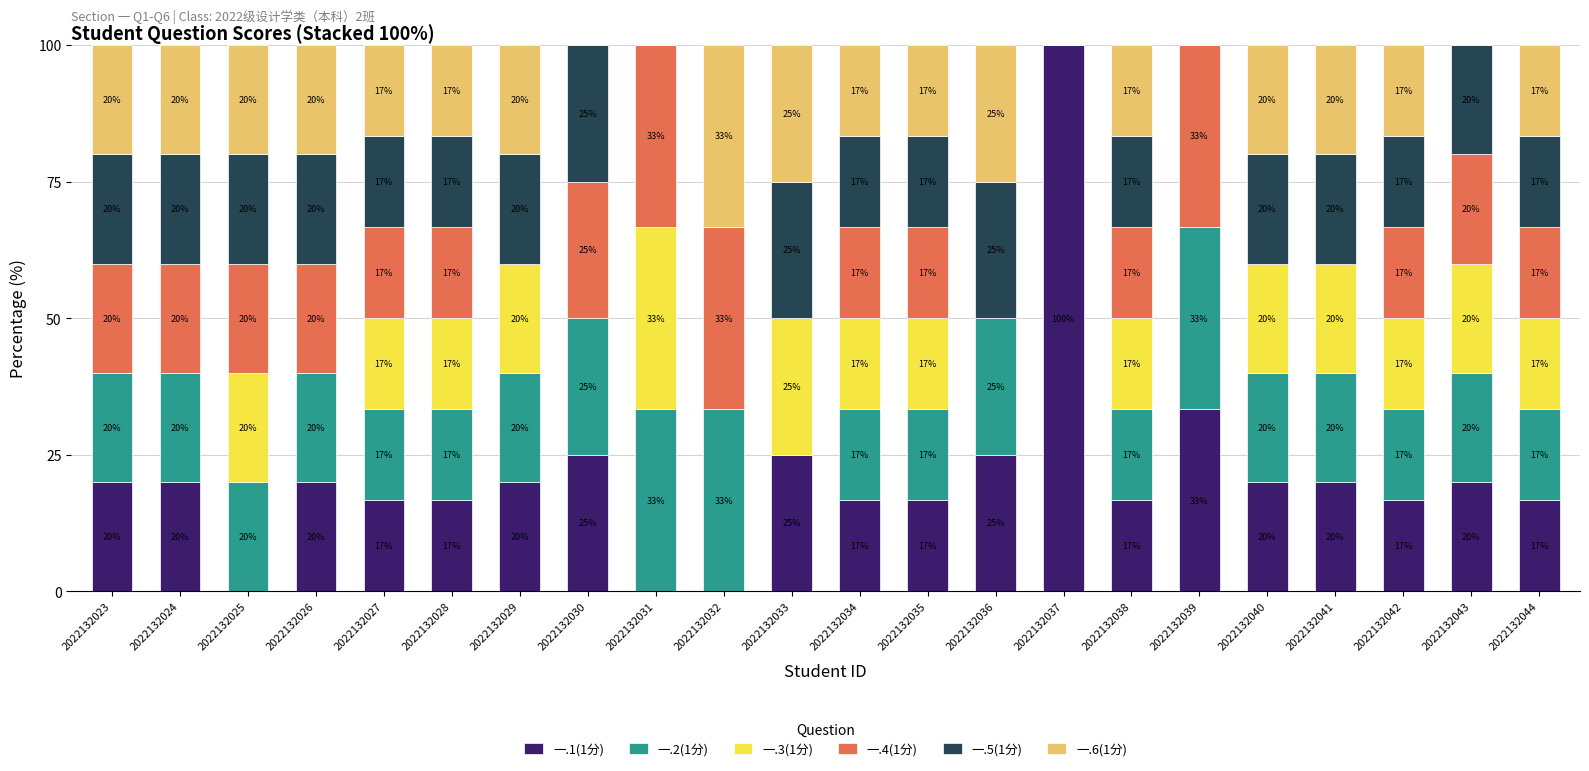

What is the maximum value for 一.1(1分)?

100.0